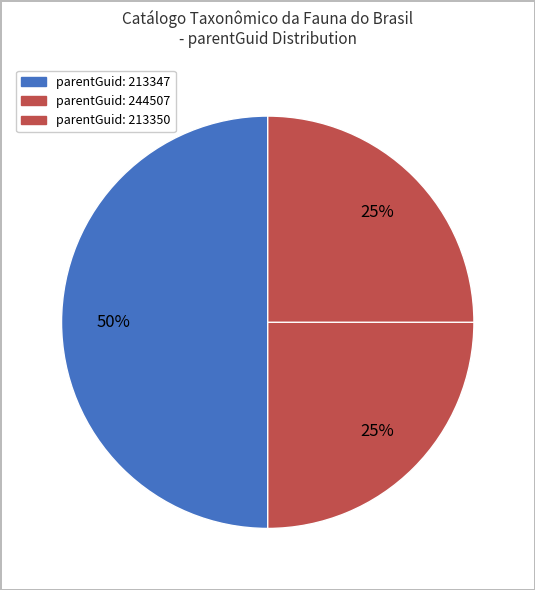

How many slices are in this pie chart?

3